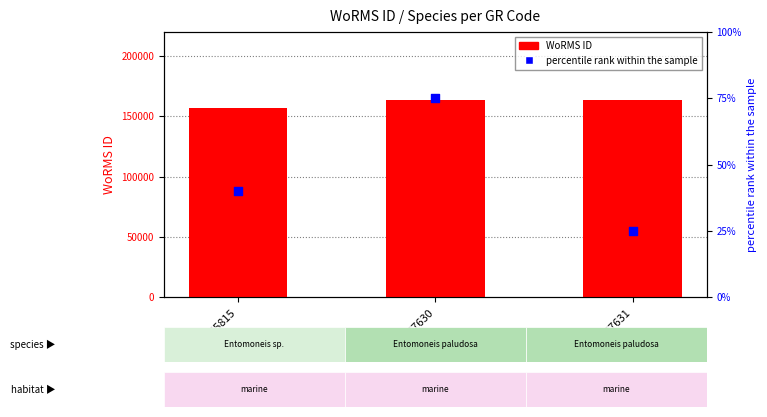

What is the total value across all series at RCC7630?

163721